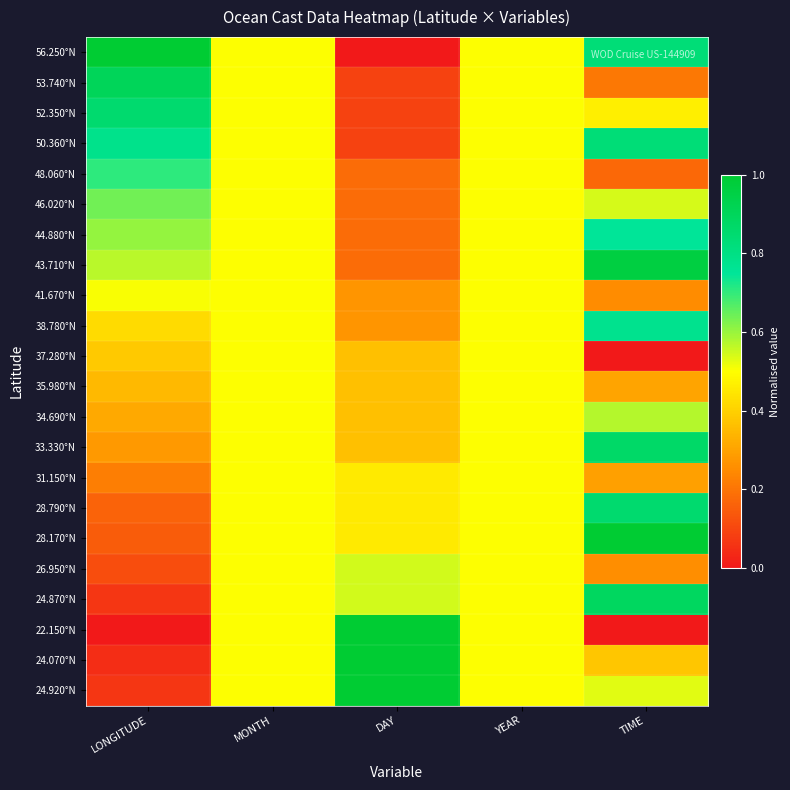

At which category does the chart reach its minimum across all series?

DAY